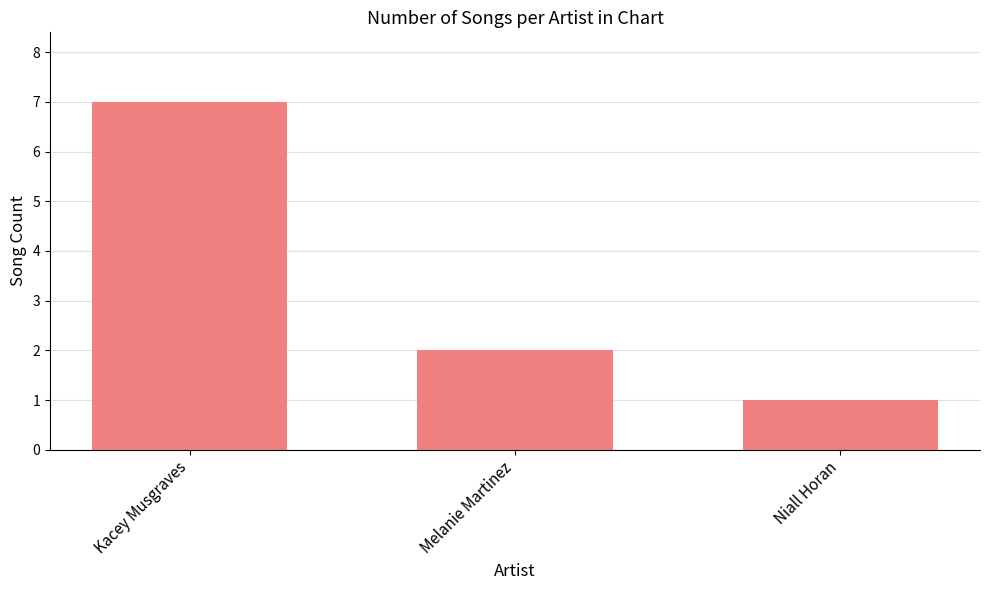

At which label does the data first exceed 2?

Kacey Musgraves